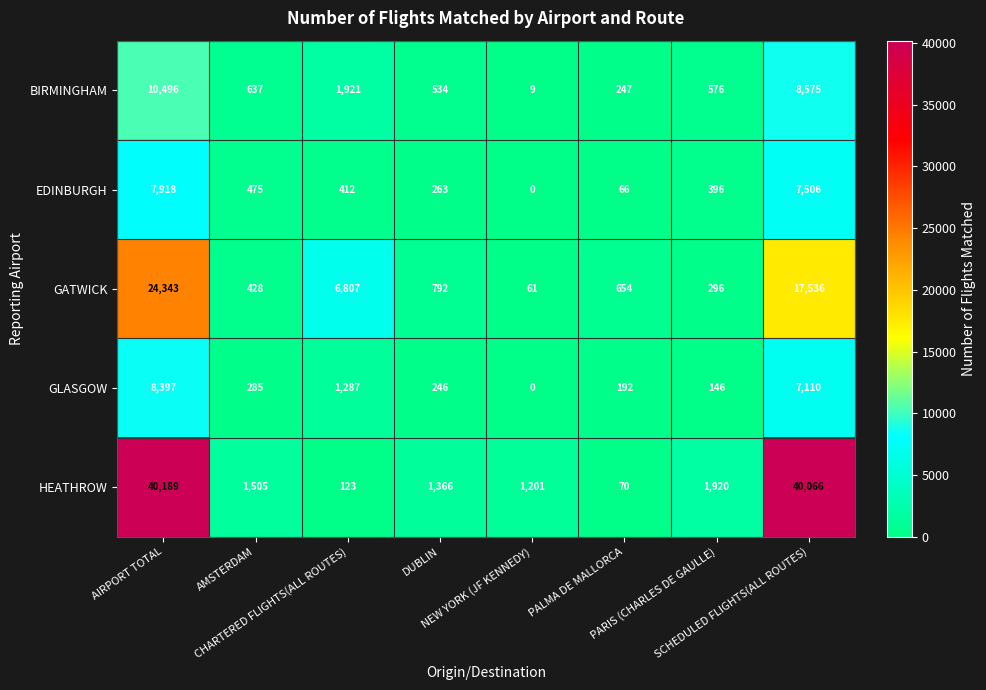

Which series has the largest total across all categories?

HEATHROW